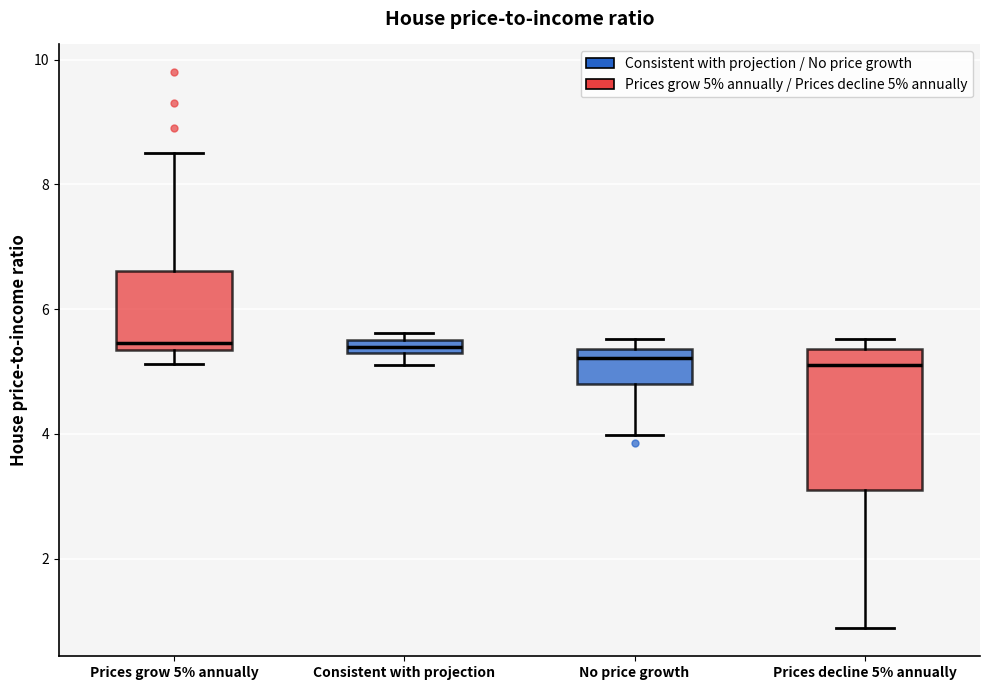

Which box is the tallest, from its lower edge to its upper edge?

Prices decline 5% annually